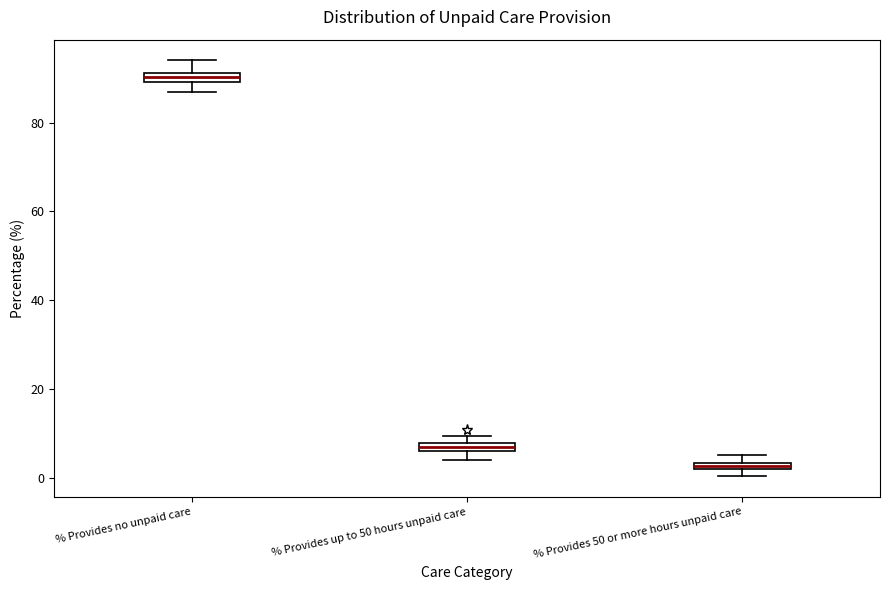

Where is the lower edge of the box for % Provides up to 50 hours unpaid care on the y-axis? The values are not printed on the chart, so give them approximately, as read against the axis.

6